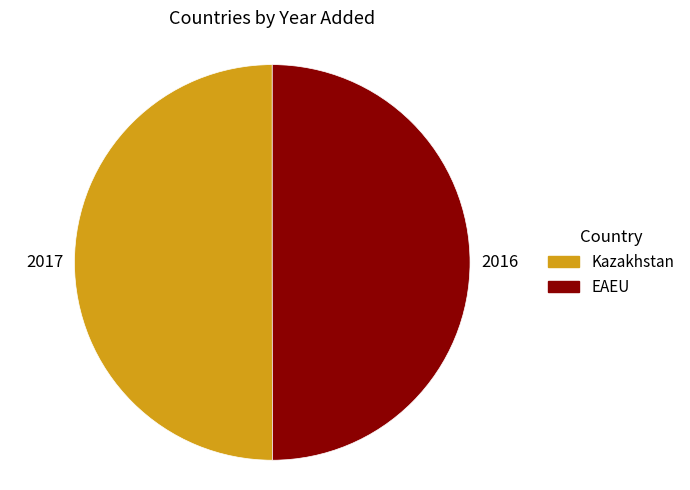

Do Kazakhstan and EAEU together represent more than half of the pie?

Yes